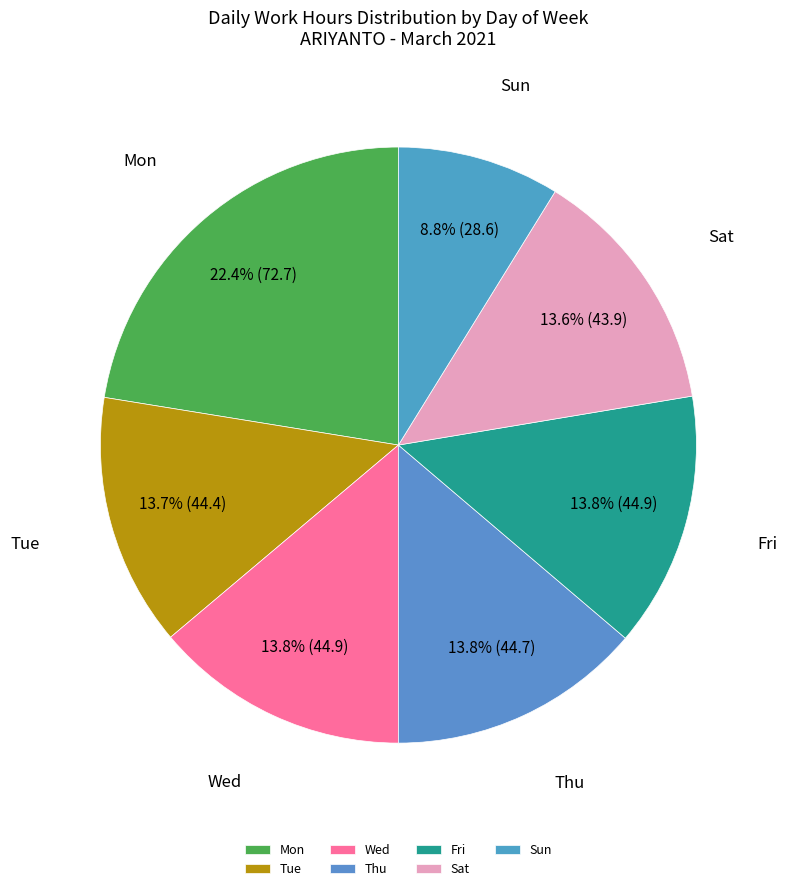

To the nearest percent, what percentage of the pie is Tue?

14%